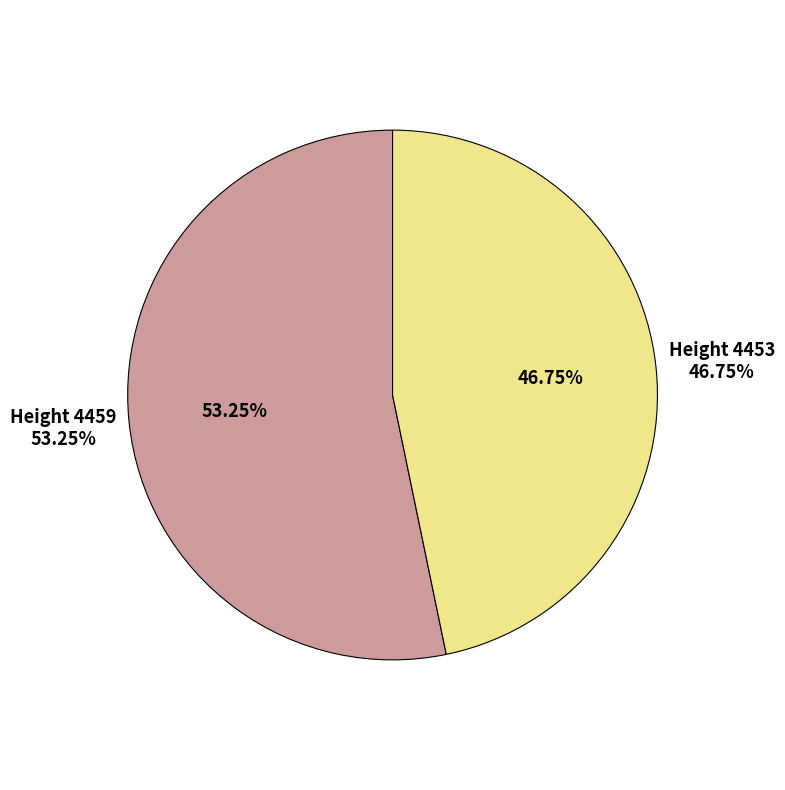

Rank the categories by value from lowest to highest.

4453, 4459